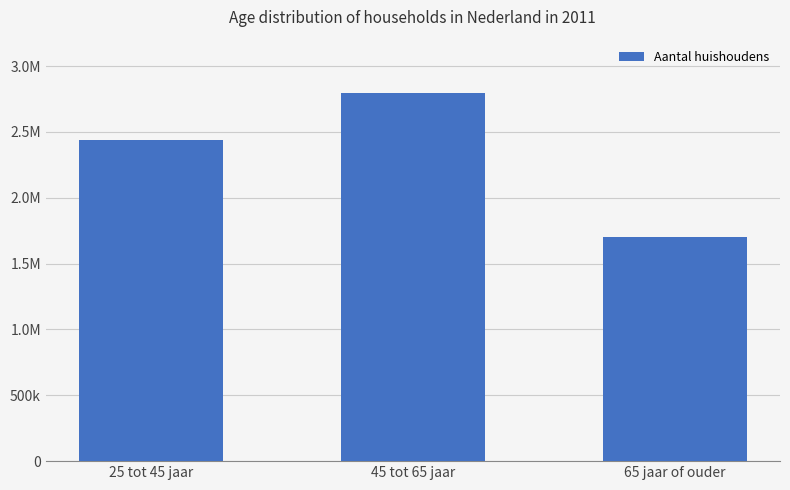

What is the average value?

2312333